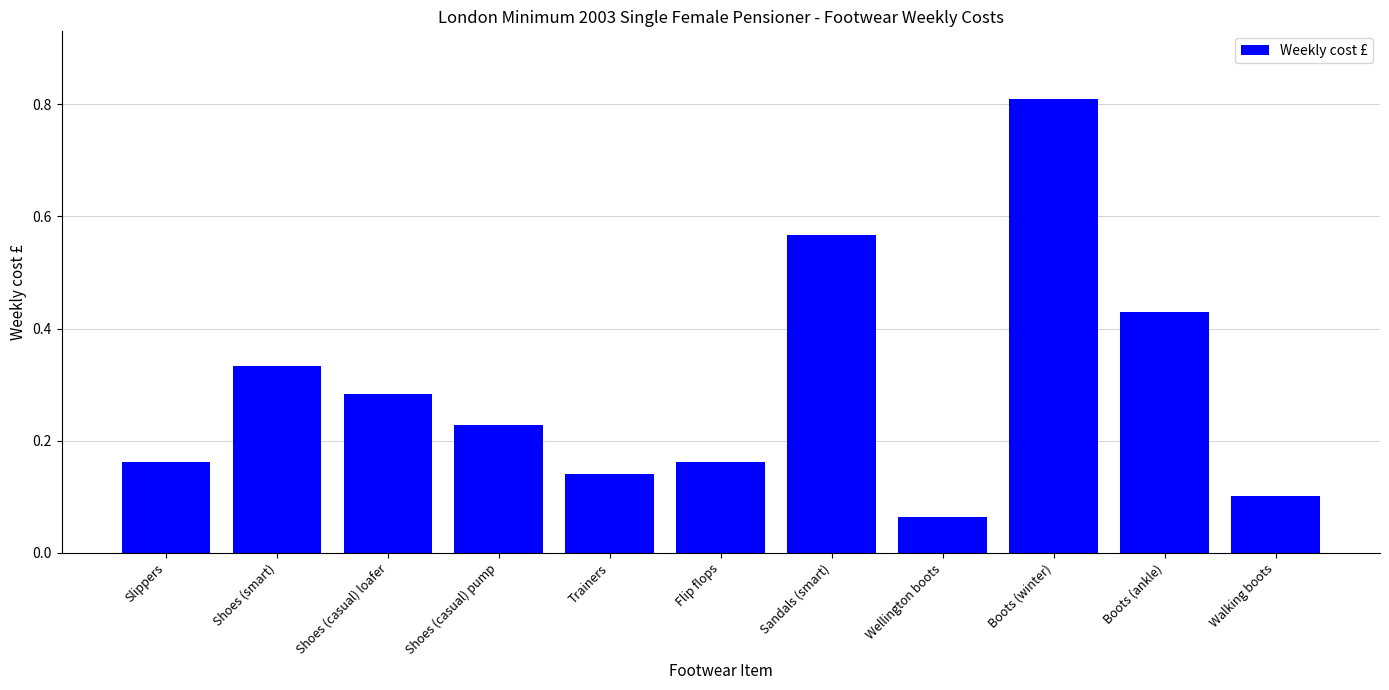

What is the approximate value at Boots (winter)?

0.8